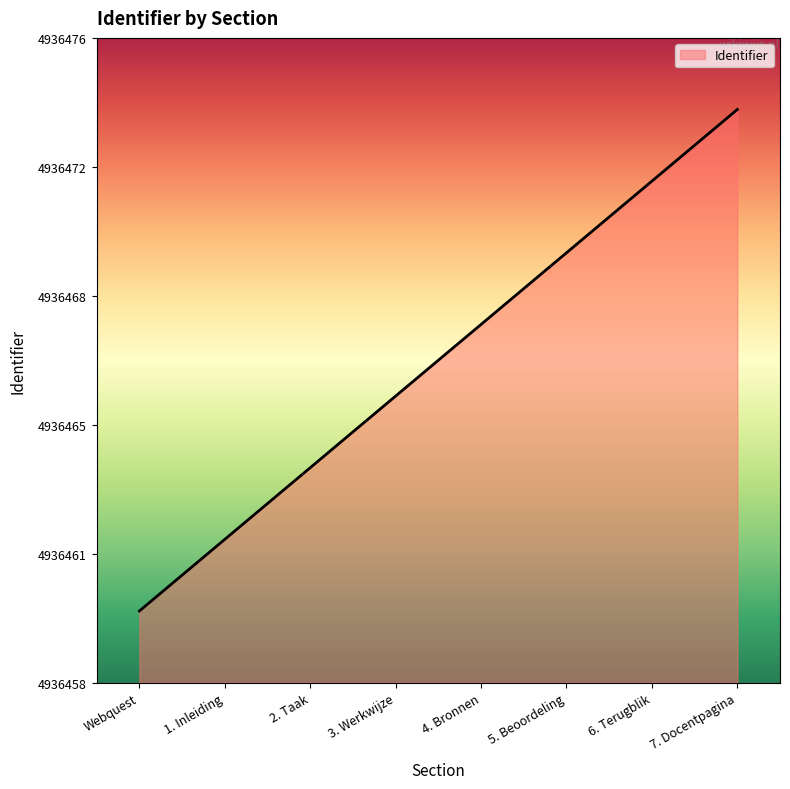

At which category does the chart reach its minimum across all series?

Webquest